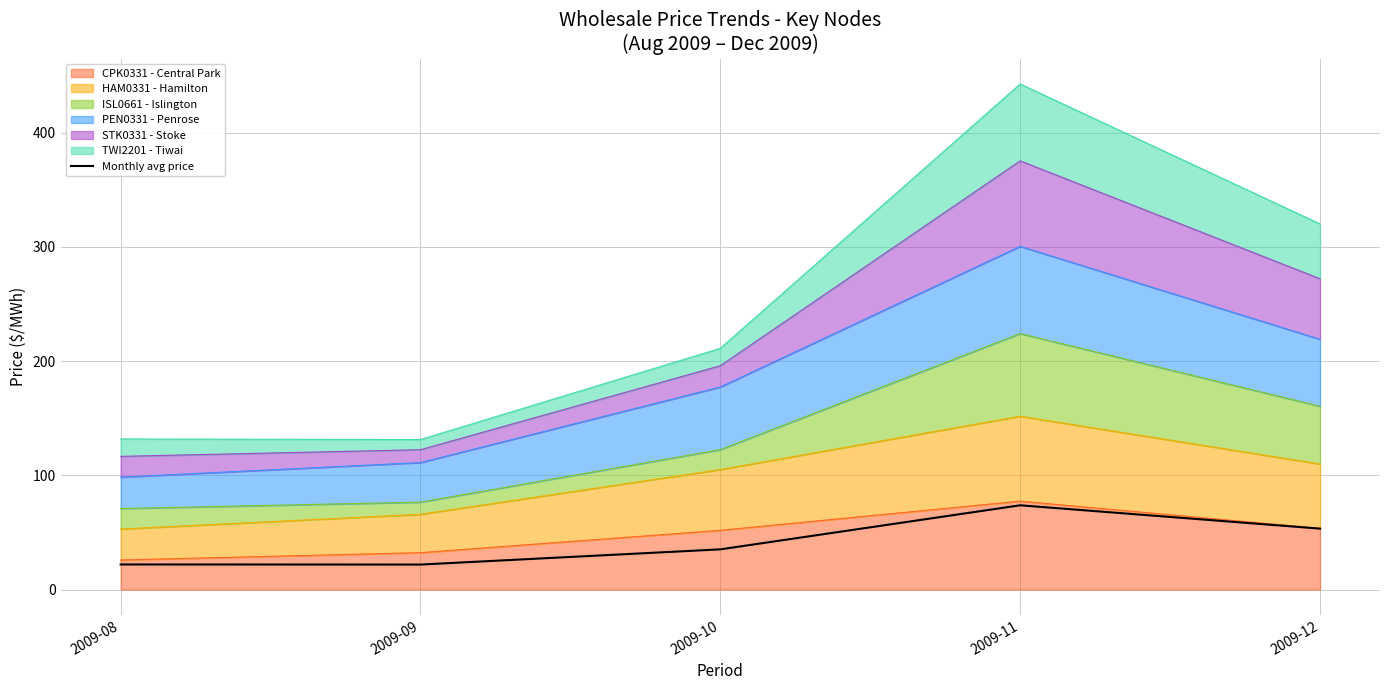

What is the difference between the values at 2009-12 and 2009-08?

31.4